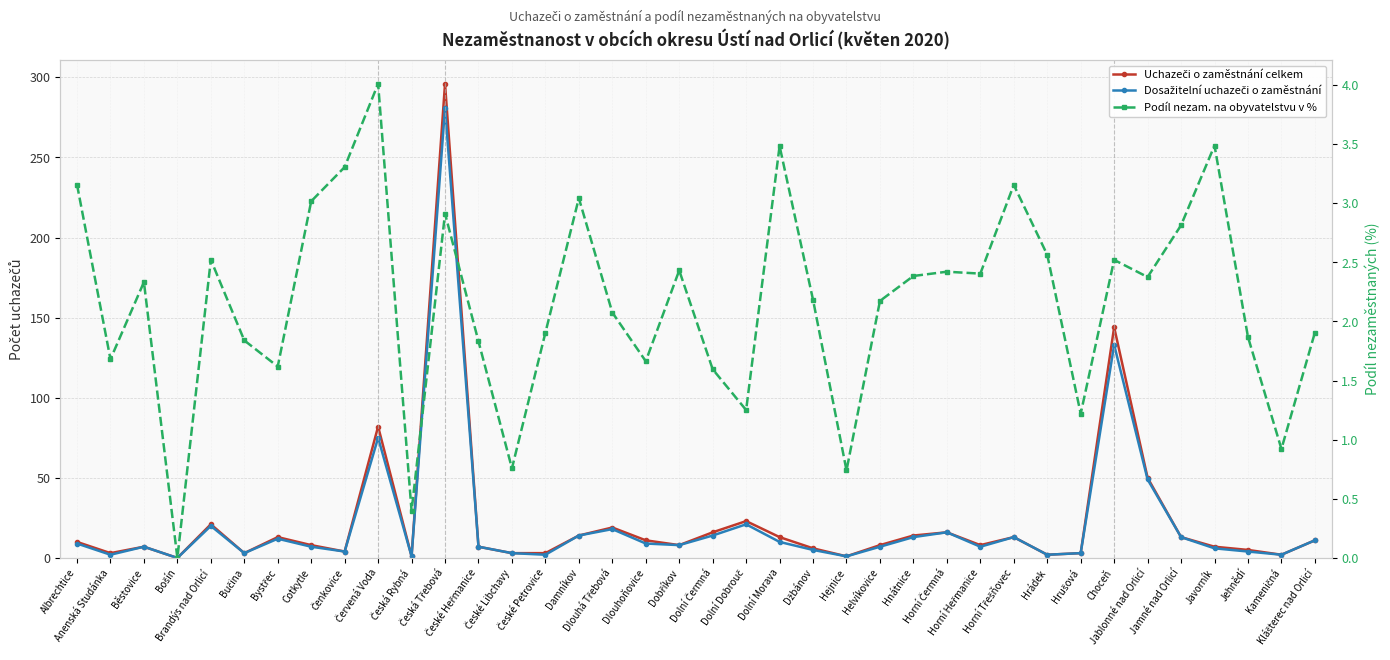

What is the difference between the highest and lowest values at Dlouhoňovice?

9.3